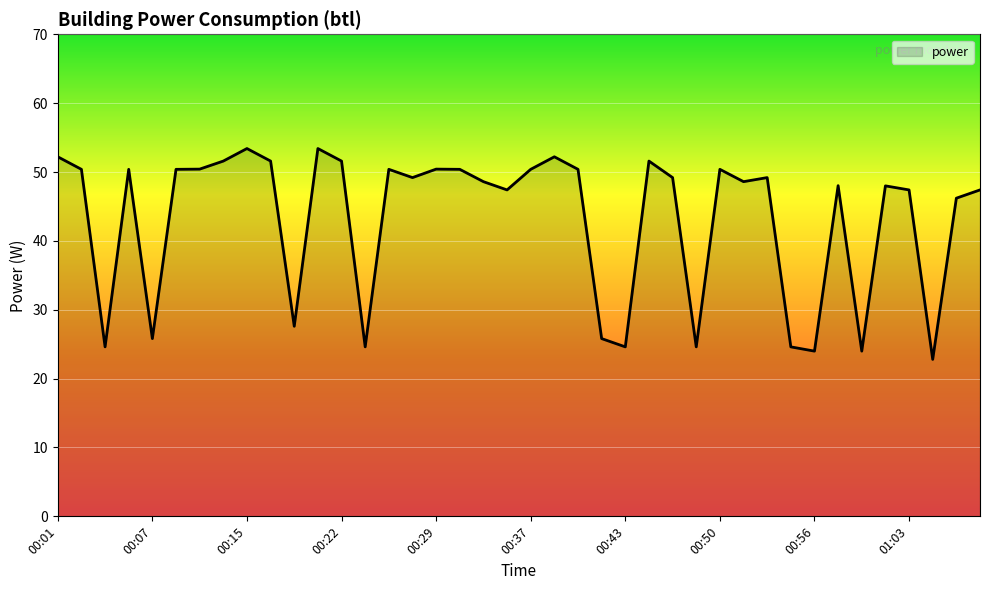

What is the difference between the maximum and minimum values?

30.6